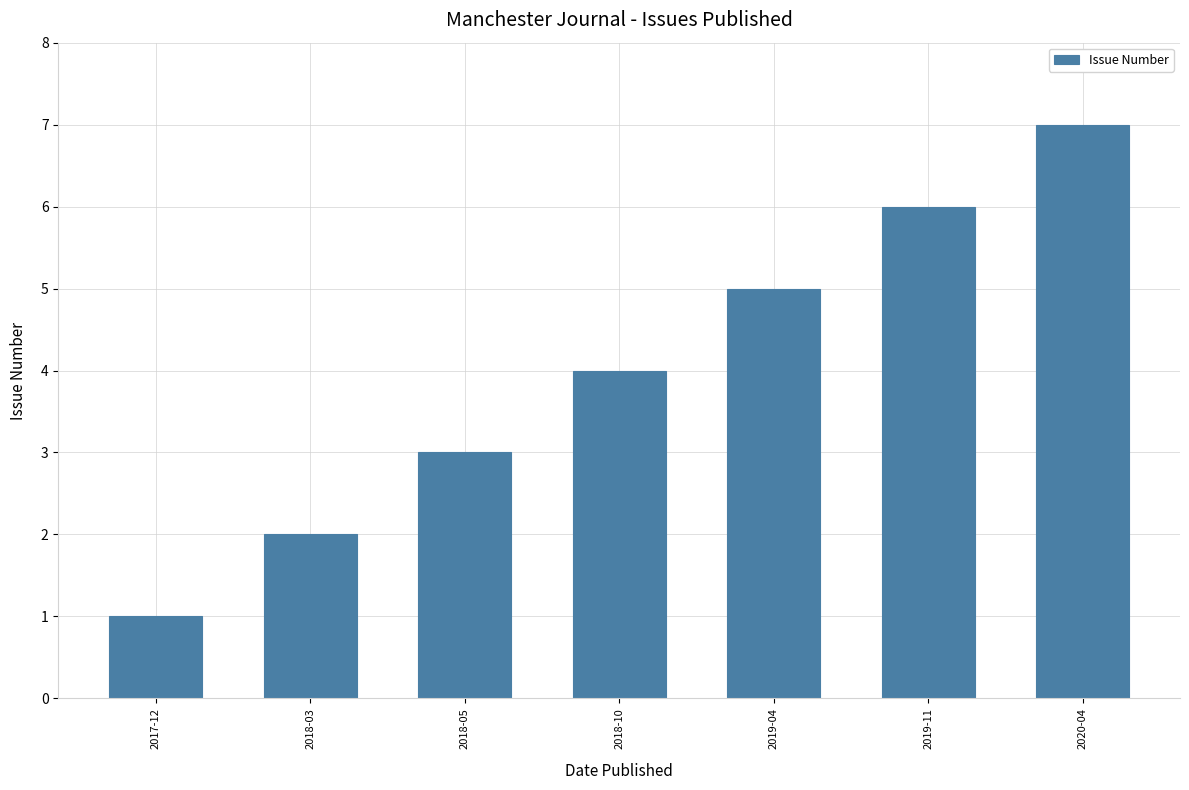

True or false: the data shows 3 at 2018-05.

True